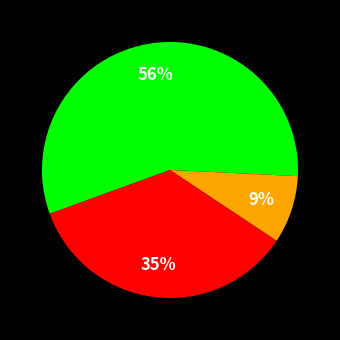

To the nearest percent, what is the average slice percentage?

33%